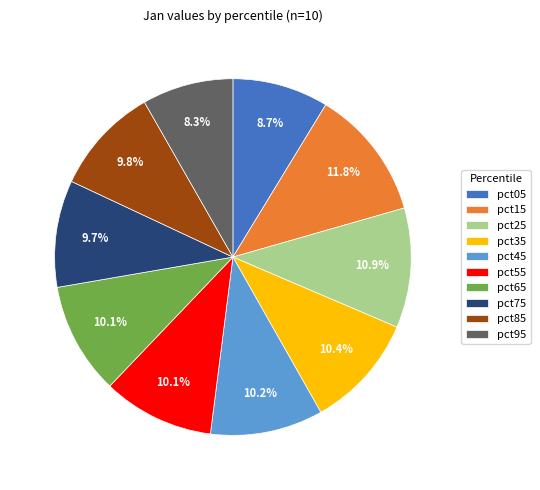

Does any single category account for the majority?

No